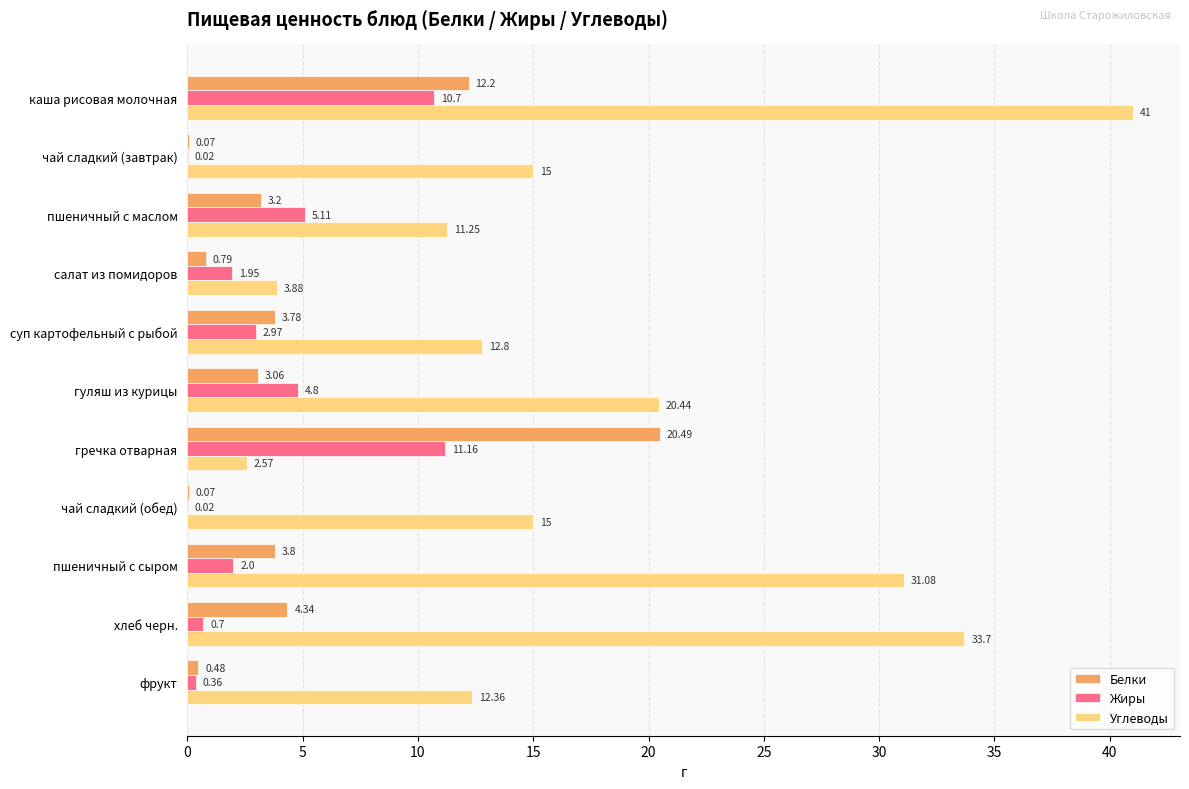

At which category is the sum across all series the highest?

каша рисовая молочная